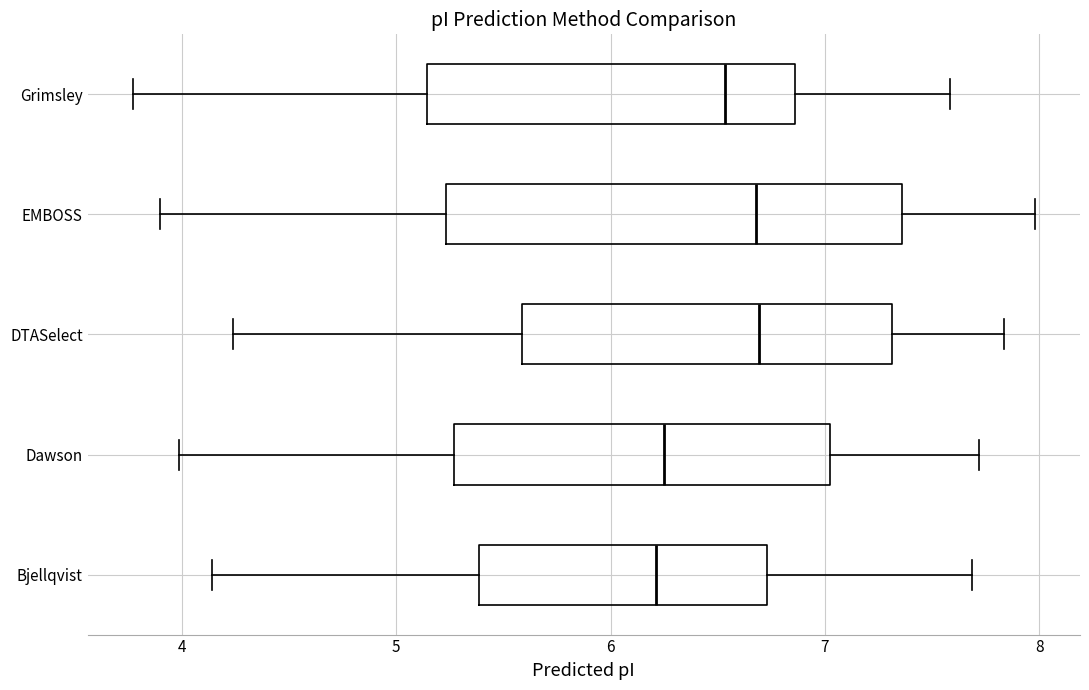

Reading bottom to top, read every box against the x-axis: the position of its median line, the range the box covers, and the ends of its whiskers. The values are not printed on the chart, so give them approximately, as read against the axis.

Bjellqvist: median 6.2, box 5.4 to 6.7, whiskers 4.1 to 7.7
Dawson: median 6.2, box 5.3 to 7.0, whiskers 4.0 to 7.7
DTASelect: median 6.7, box 5.6 to 7.3, whiskers 4.2 to 7.8
EMBOSS: median 6.7, box 5.2 to 7.4, whiskers 3.9 to 8.0
Grimsley: median 6.5, box 5.1 to 6.9, whiskers 3.8 to 7.6